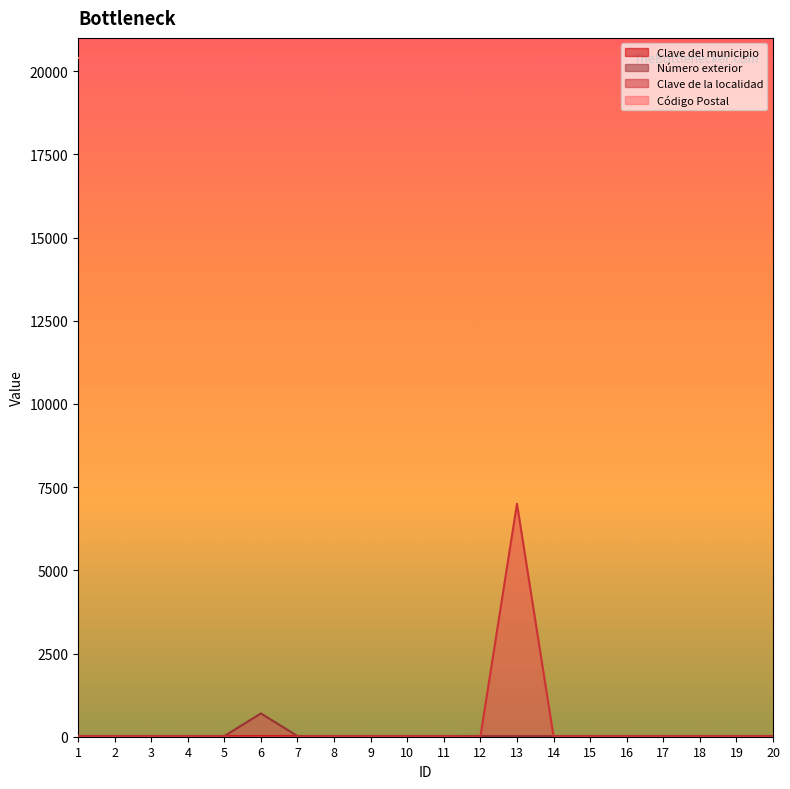

At how many categories does at least one series exceed 16439?

20